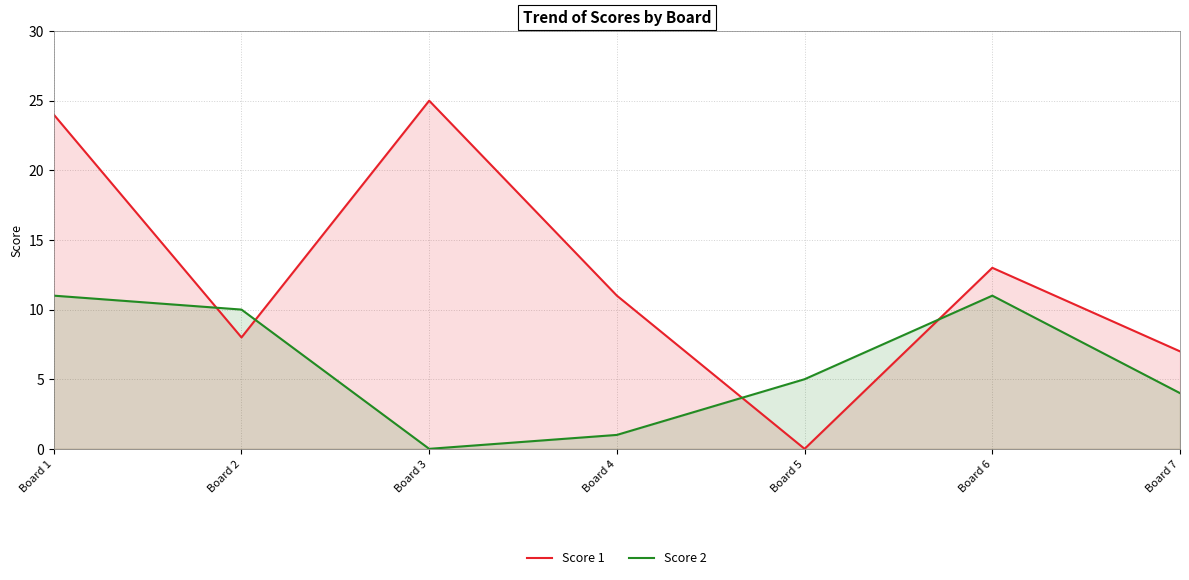

The Score 1 series shows 0 at Board 5. True or false?

True